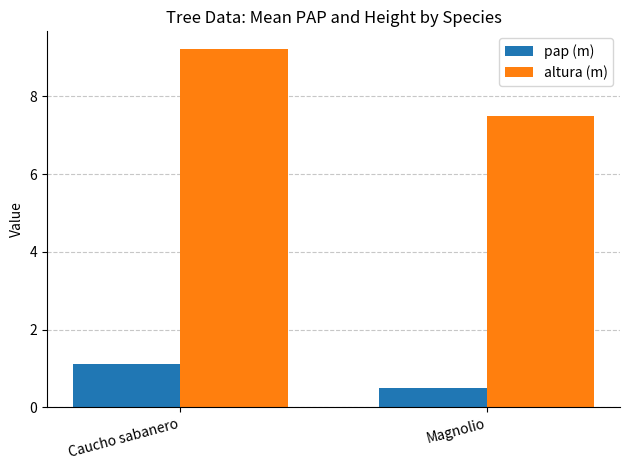

Which series has the largest range (max minus min)?

altura (m)